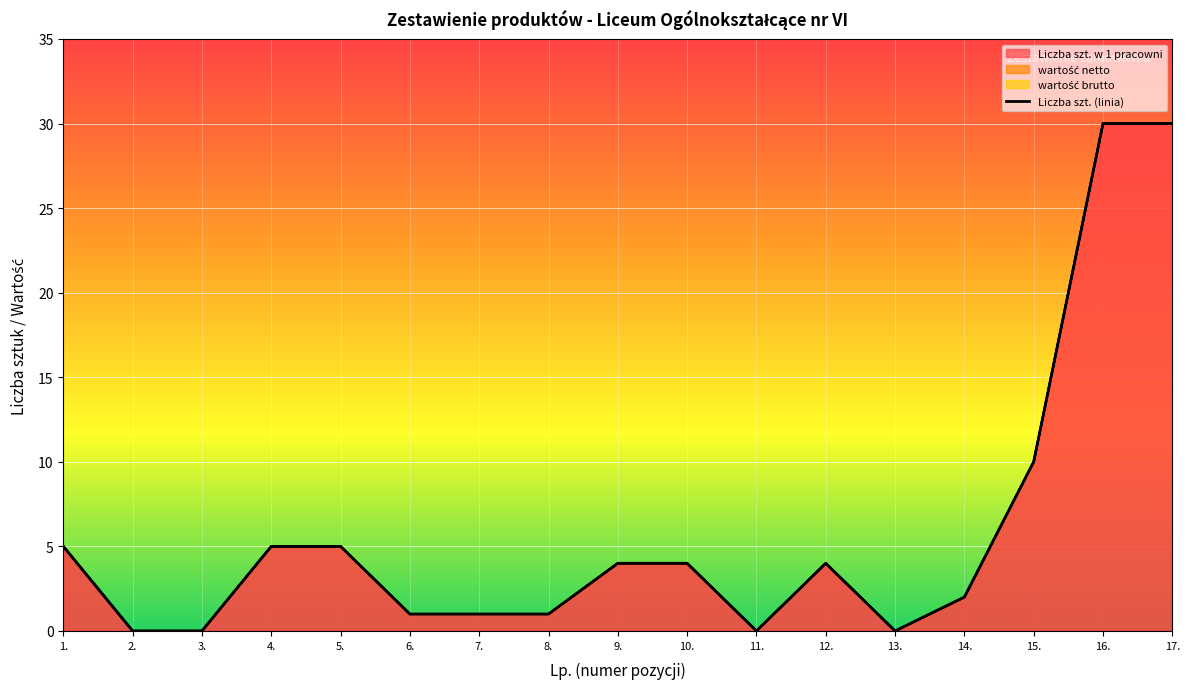

Reading left to right, what are all the values shown in this chart?

Liczba szt. w 1 pracowni: 5	0	0	5	5	1	1	1	4	4	0	4	0	2	10	30	30
wartość netto: 0	0	0	0	0	0	0	0	0	0	0	0	0	0	0	0	0
wartość brutto: 0	0	0	0	0	0	0	0	0	0	0	0	0	0	0	0	0